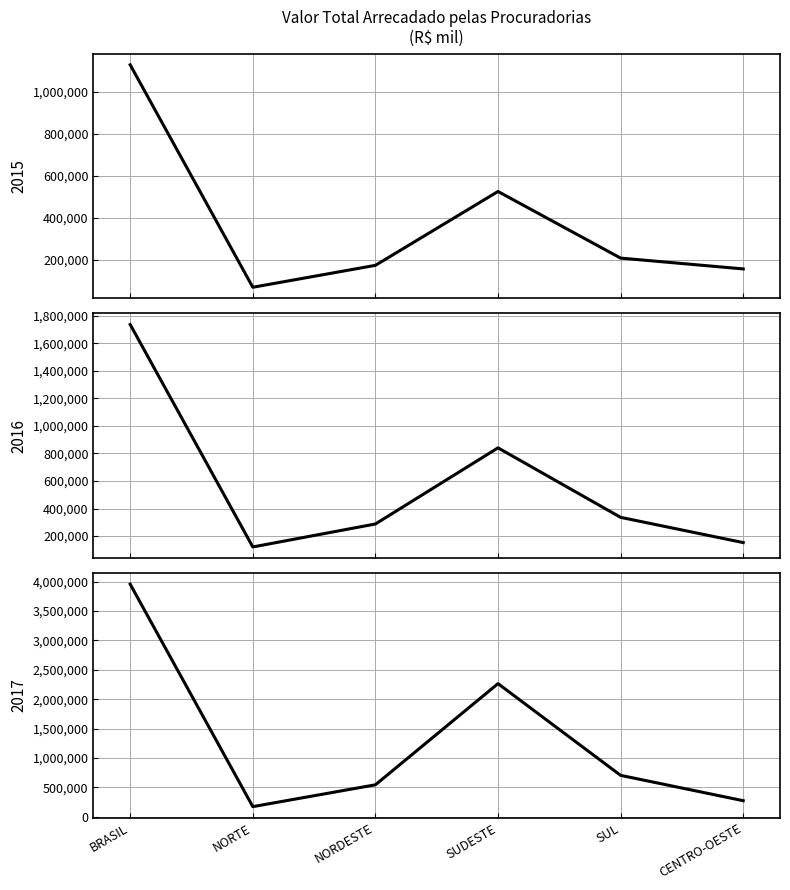

At which label does 2016 reach its peak?

BRASIL